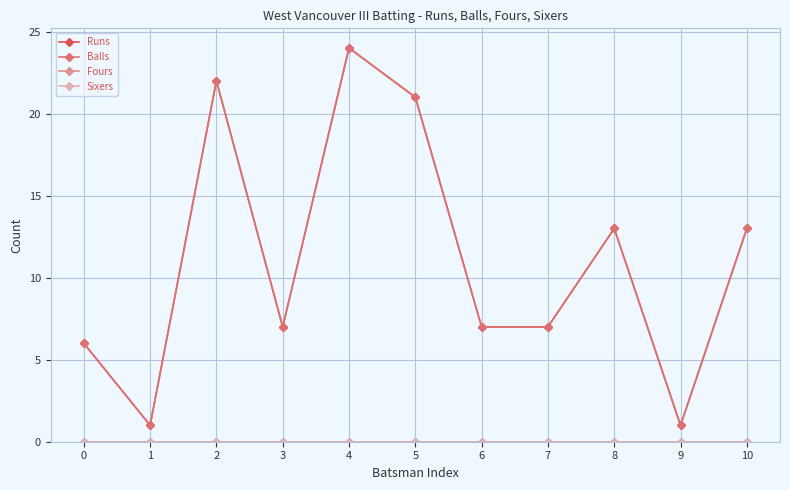

Rank the series by their maximum value, from lowest to highest.

Fours, Sixers, Runs, Balls